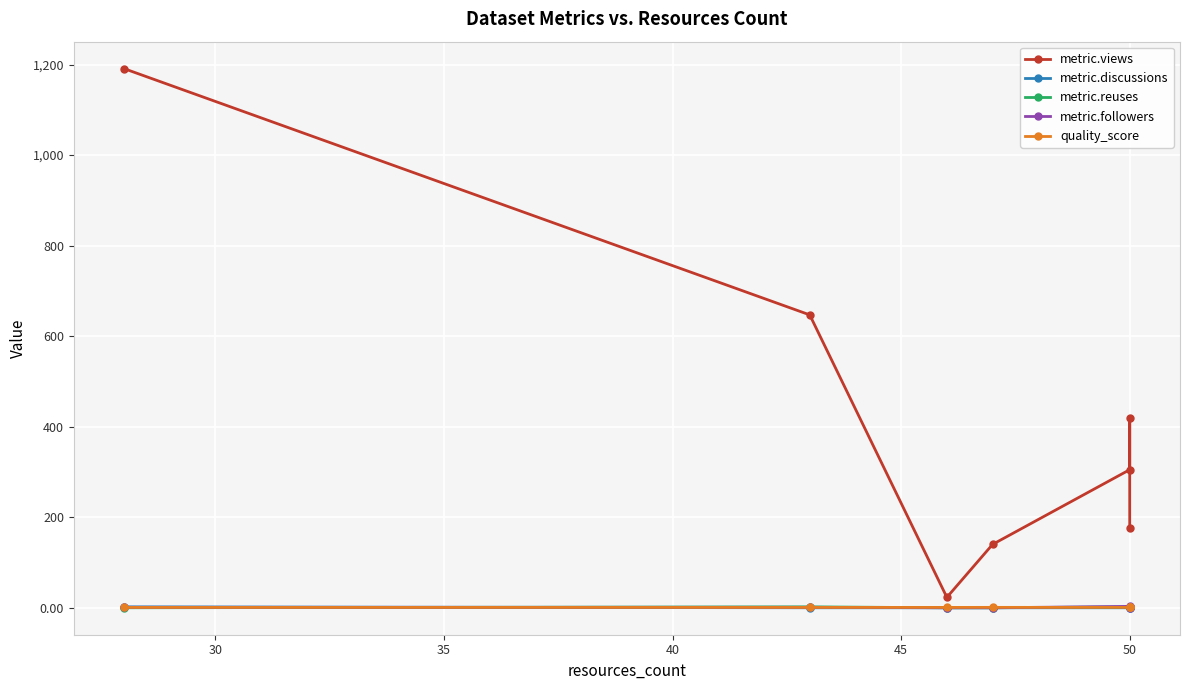

Is the value of metric.discussions at 35 greater than the value of metric.reuses at 55?

No